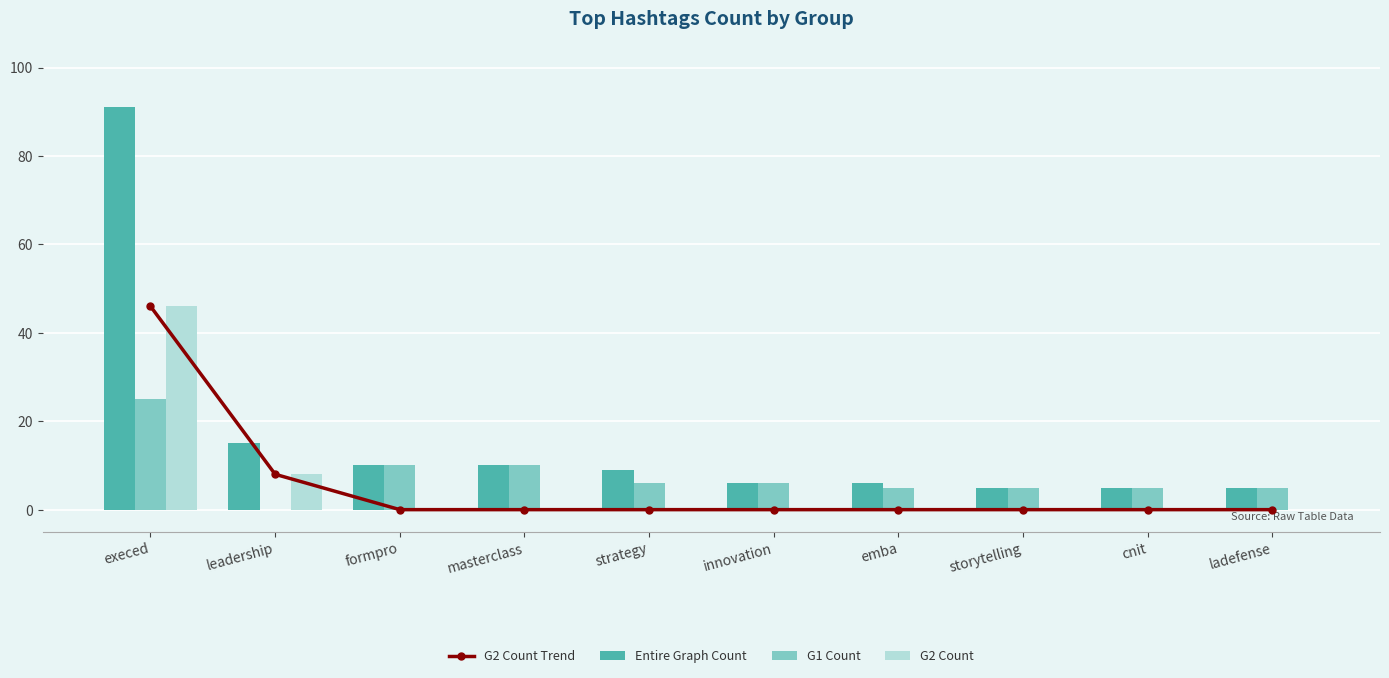

True or false: G2 Count Trend has a value of 0 at ladefense.

True